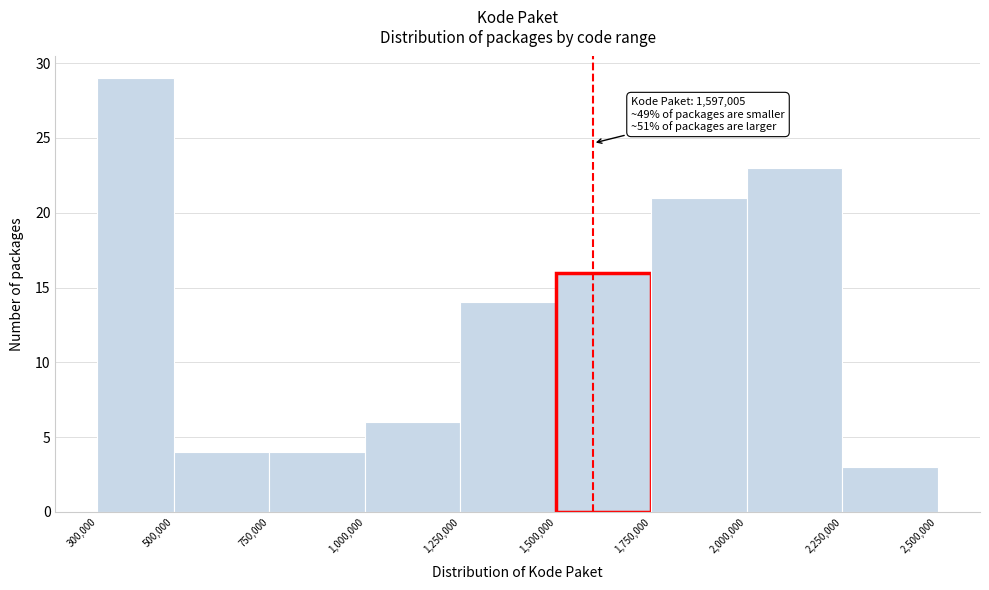

Over which range of the x-axis is the bar tallest?

300,000 to 500,000